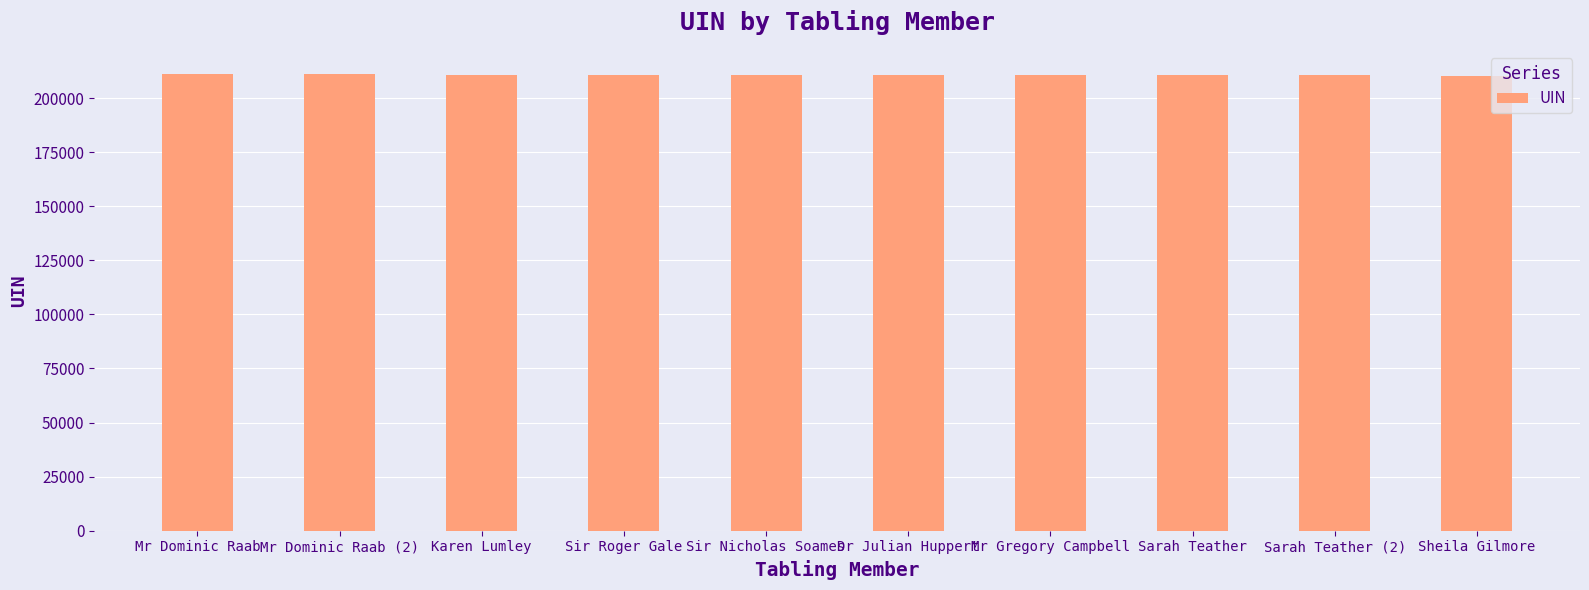

What is the average value?

210758